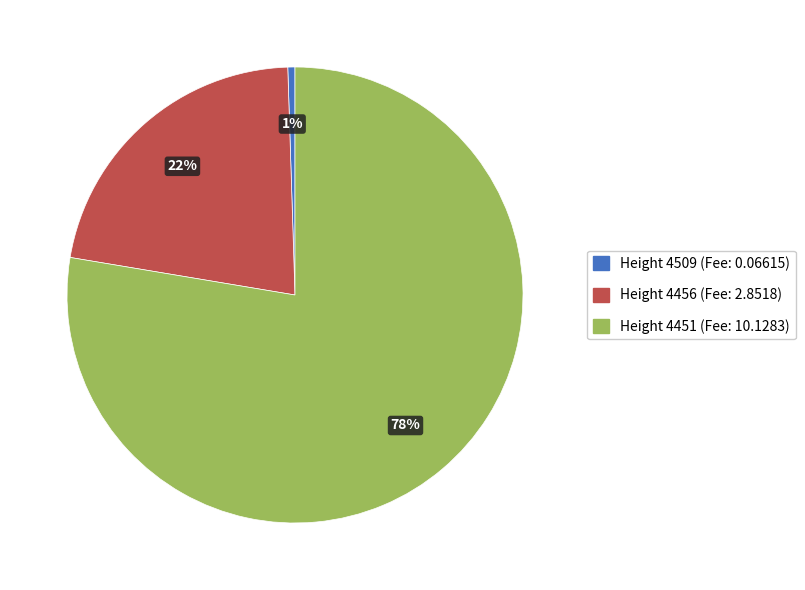

What is the smallest slice in the pie chart?

Height 4509 (Fee: 0.06615)